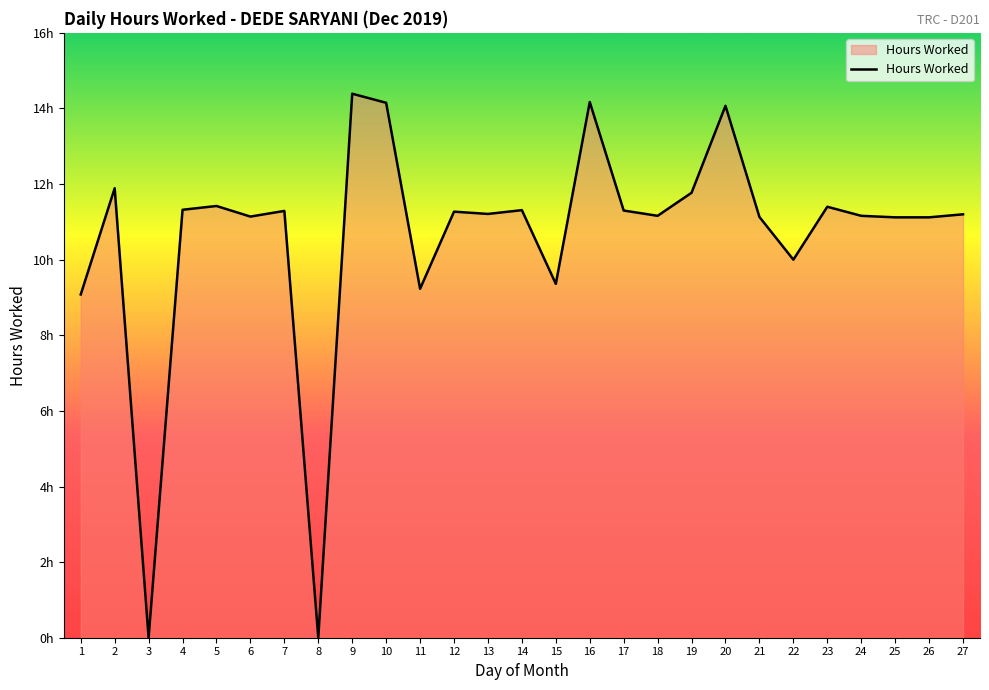

Does the chart have visible grid lines?

No